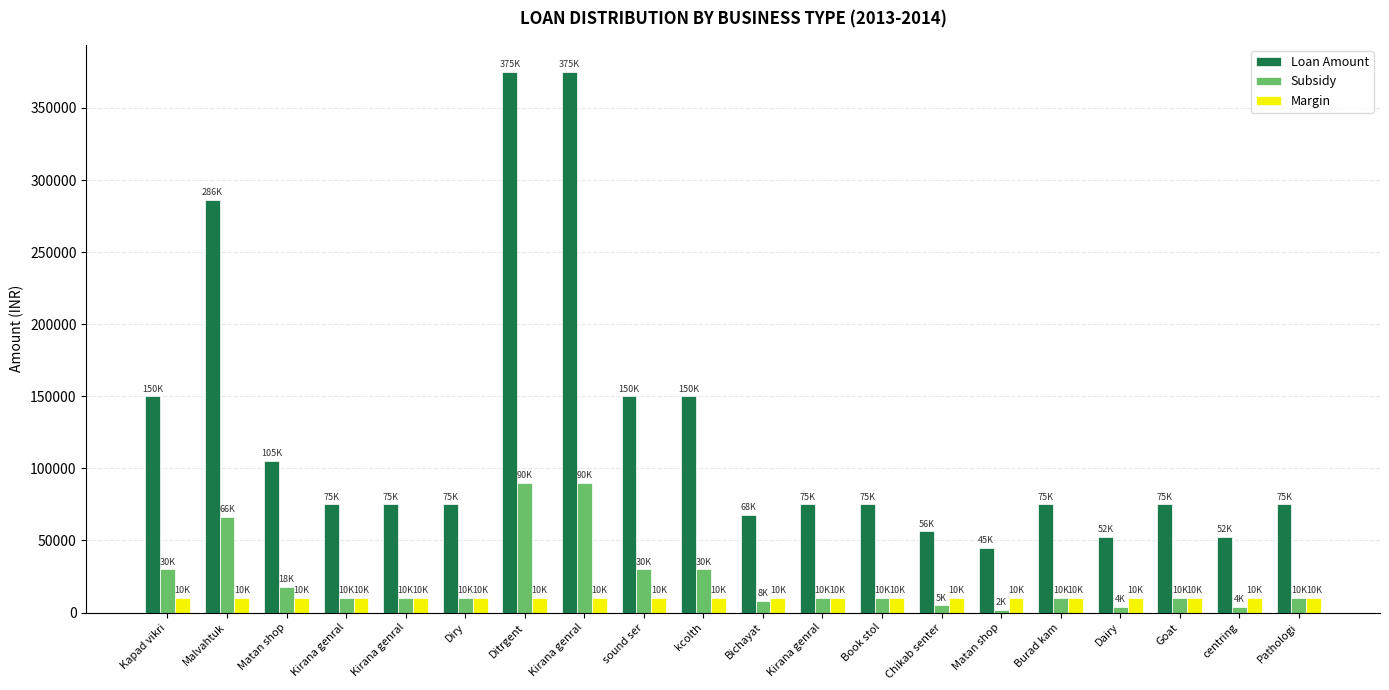

What is the difference between the highest and lowest values at Matan shop?

95000